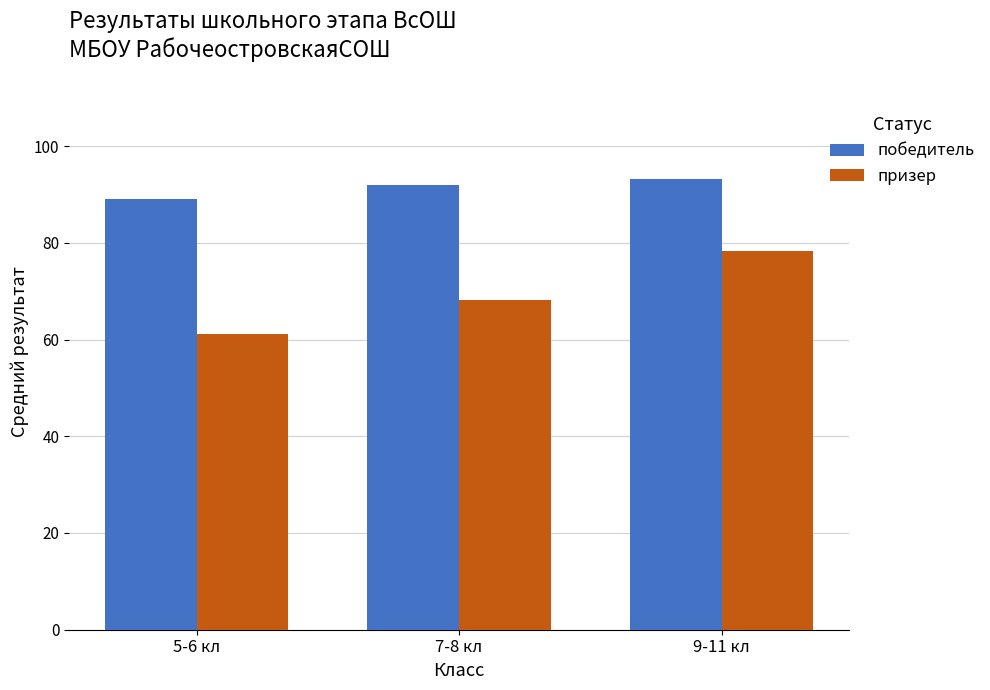

What is the difference between the победитель values at 7-8 кл and 9-11 кл?

1.3